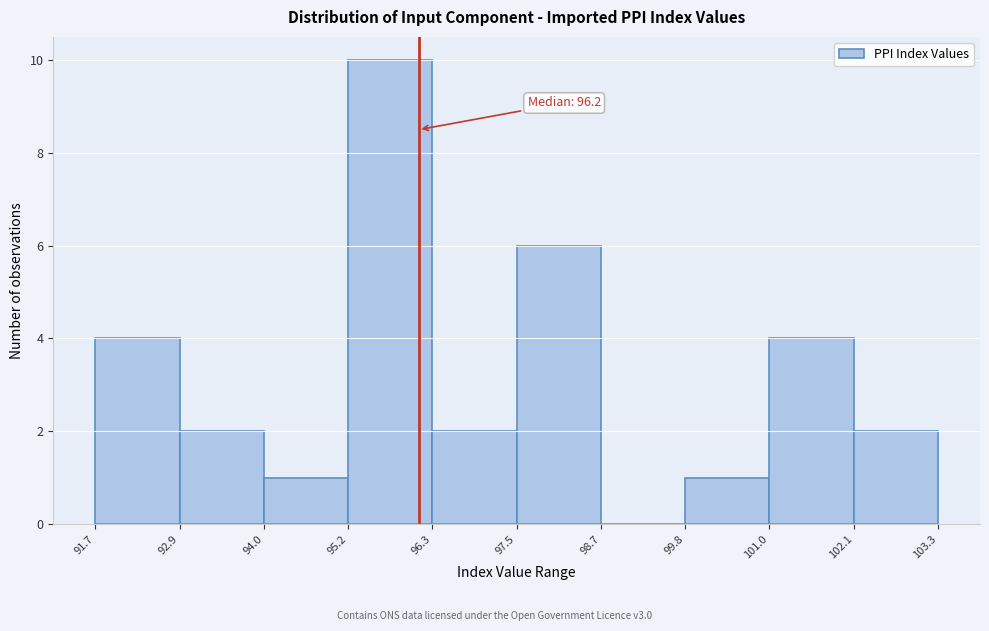

Over which range of the x-axis is the bar tallest?

95.2 to 96.3